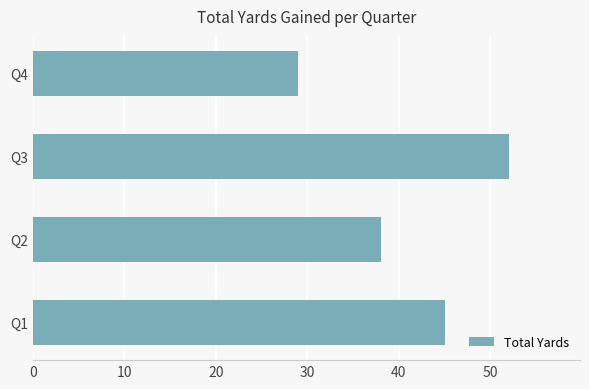

Is it true that the value at Q4 is 29?

True